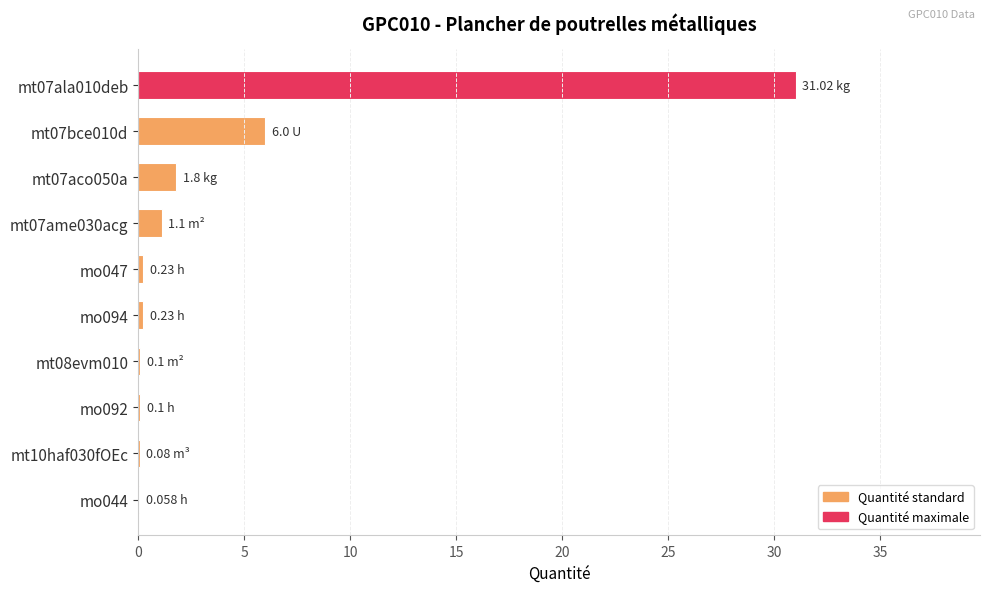

What is the sum of all values?

40.7